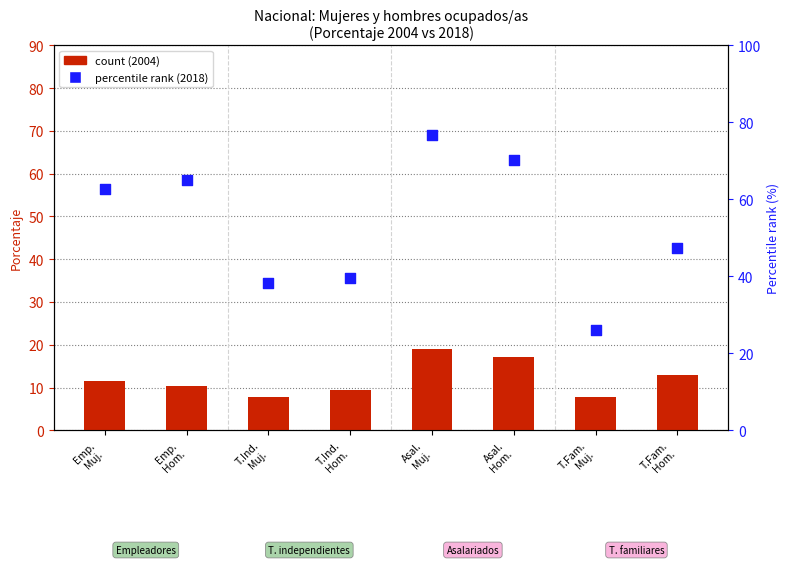

Is the value of percentile rank 2018 at Emp.
Muj. greater than the value of count 2004 at T.Fam.
Hom.?

Yes